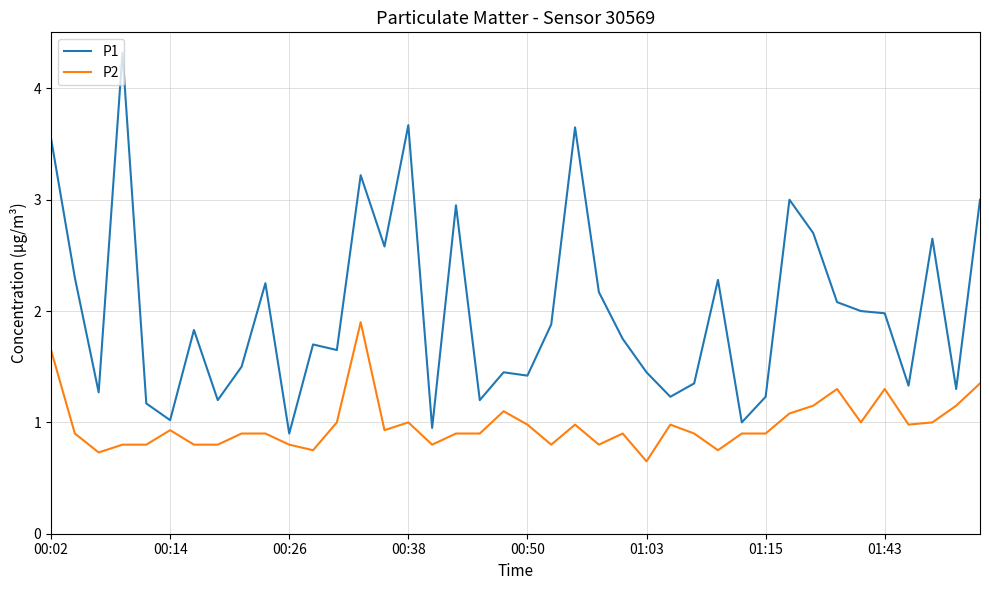

What is the difference between the maximum and minimum values in the P1 series?

3.4